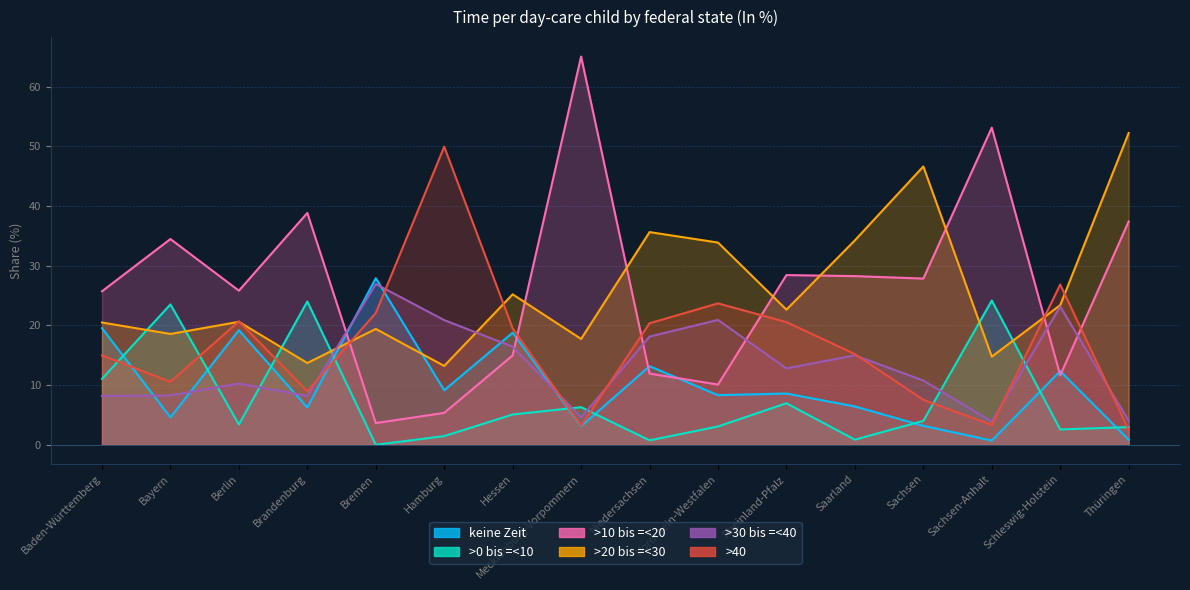

Where is keine Zeit nearest to the value 14?

Niedersachsen